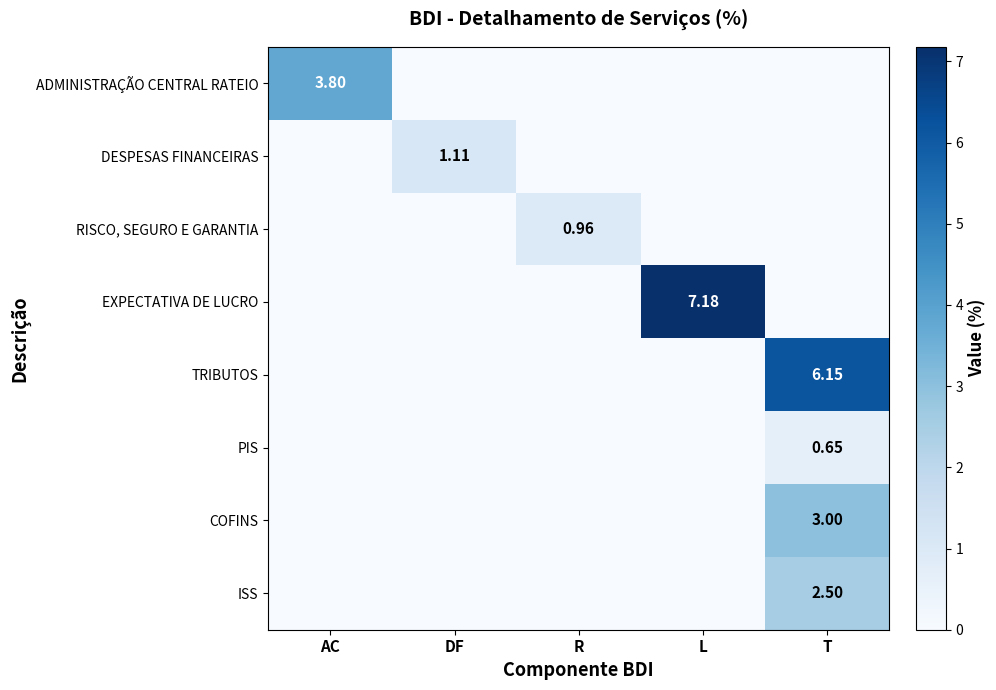

How many values in the ISS series exceed 0?

1